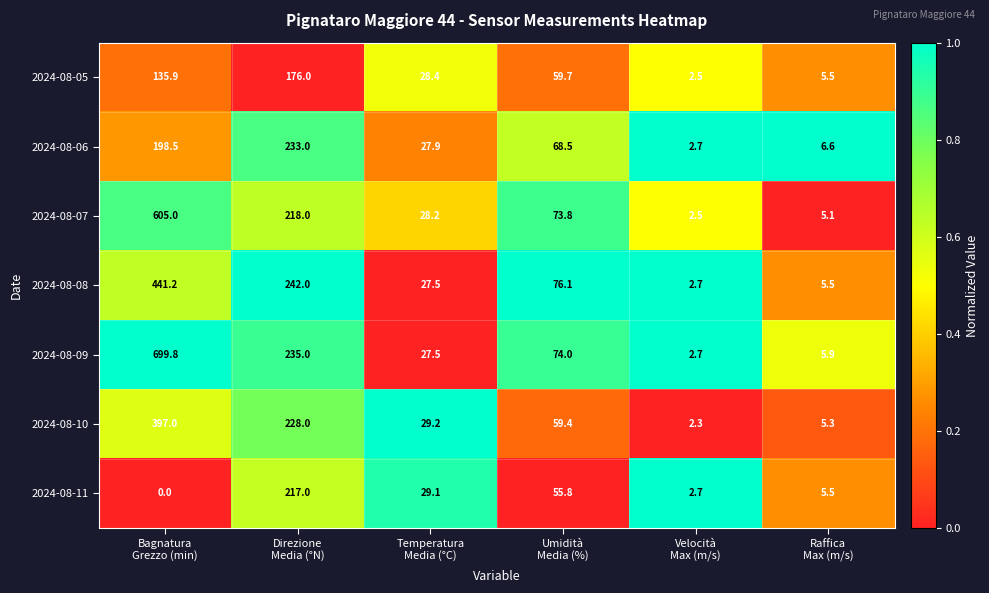

What is the spread (max minus min) of values at Velocità
Max (m/s)?

0.4